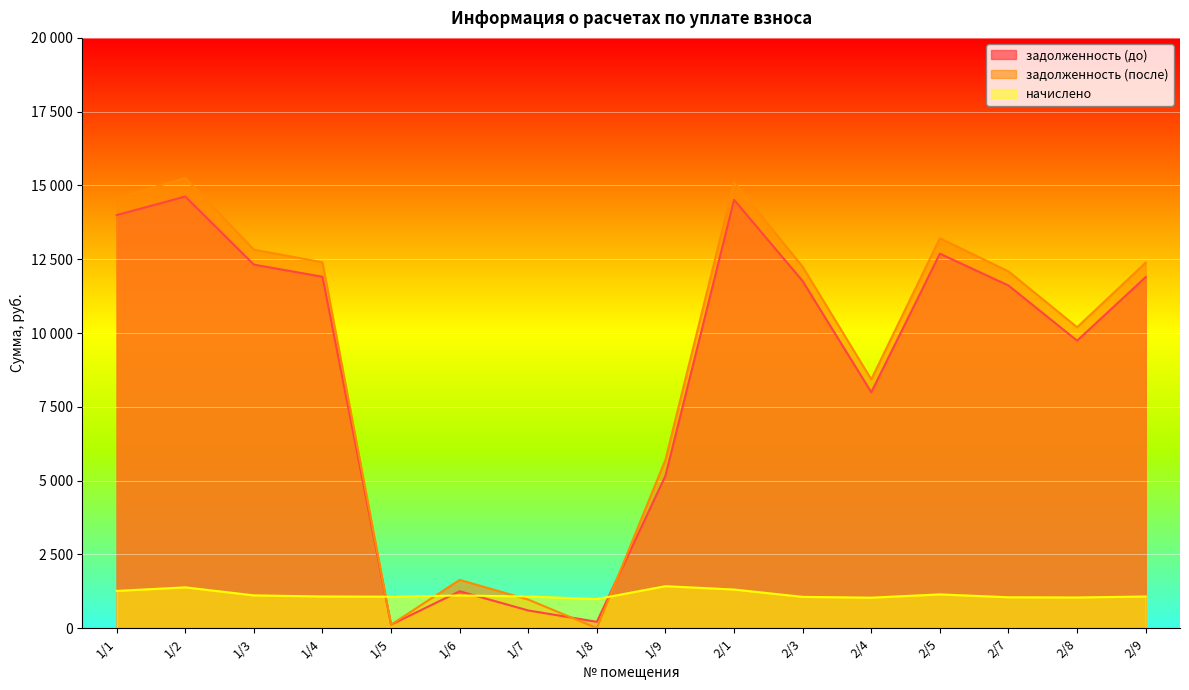

Which series ends up on top after the final intersection of задолженность (после) and задолженность (до)?

задолженность (после)